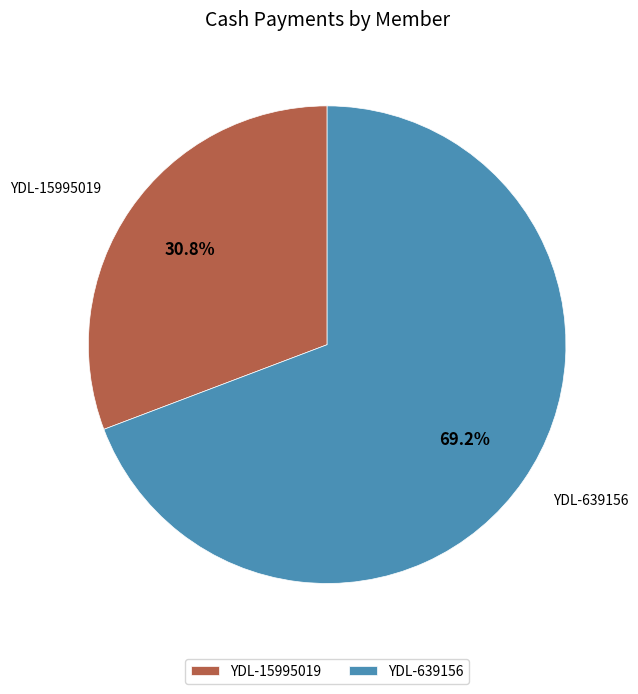

To the nearest percent, what percentage of the pie is YDL-639156?

69%